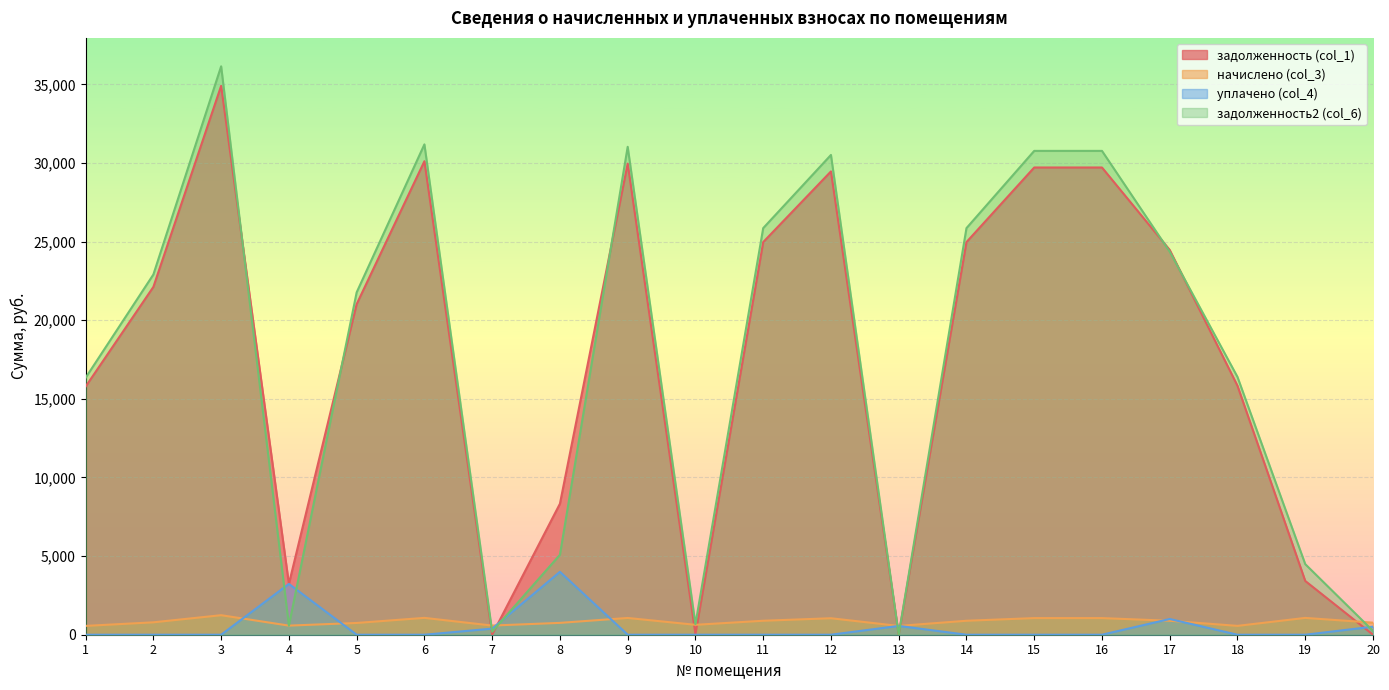

At which category does the chart reach its peak across all series?

3